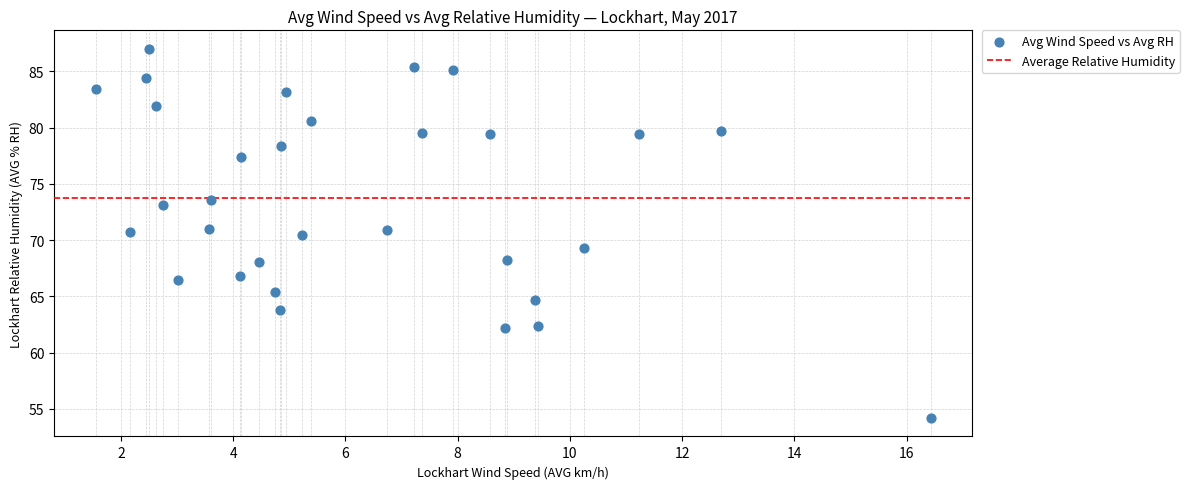

What is the range of Y values (max minus min)?

32.8